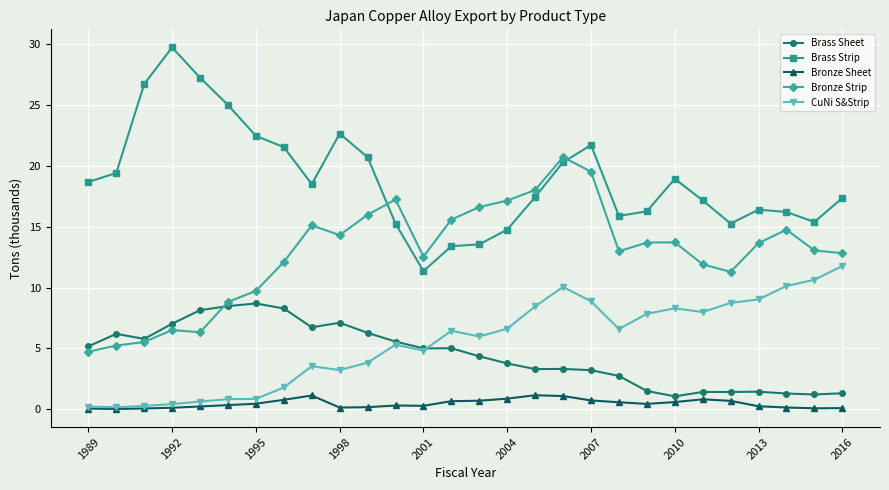

What is the difference between the maximum and minimum values in the Brass Sheet series?

7.6